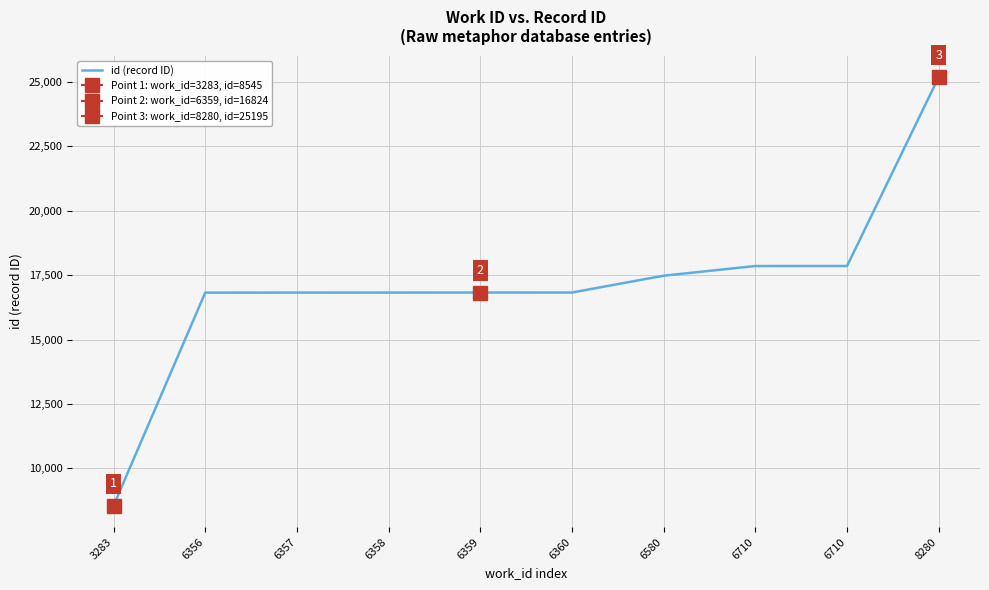

How many lines are shown in the chart?

1